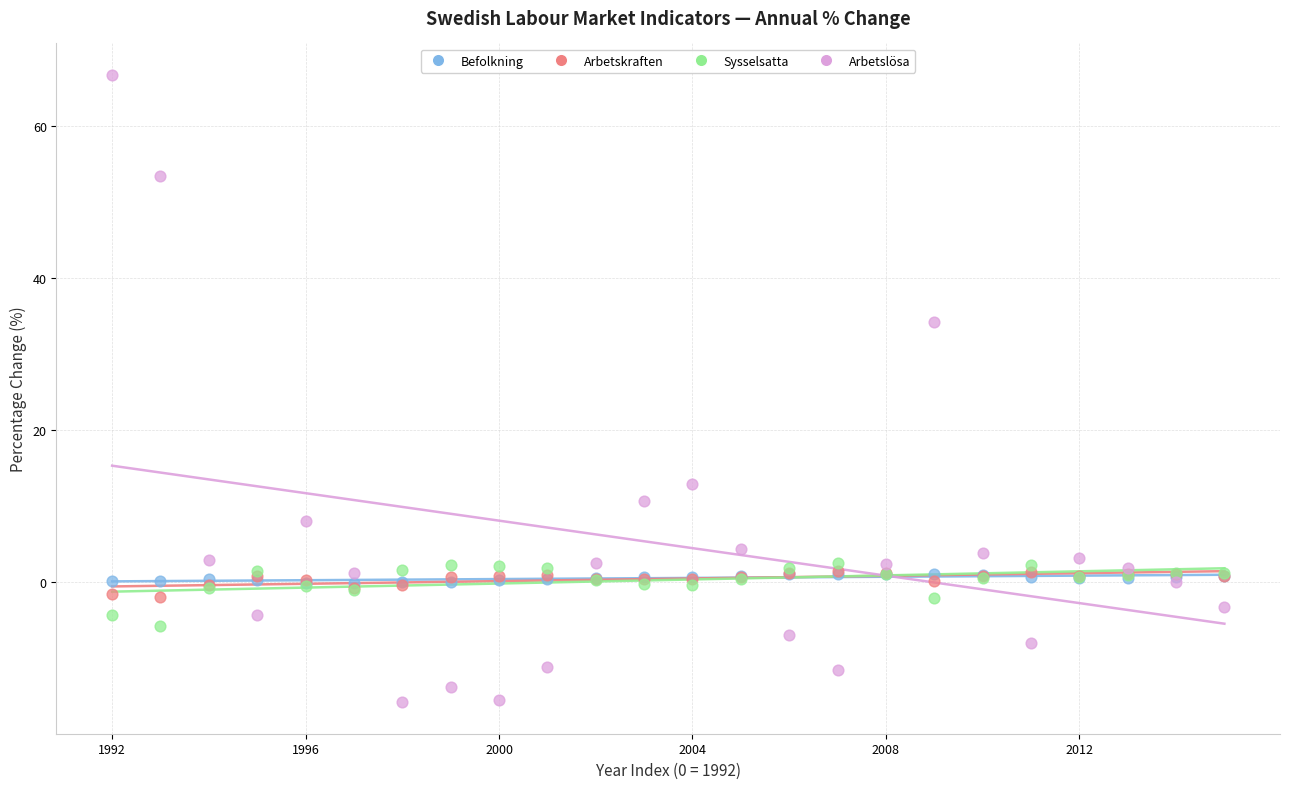

Across all series, what Y value is closest to 25?

34.3